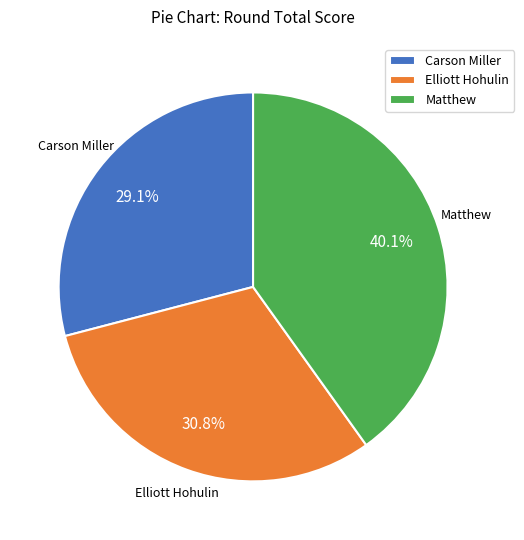

Combined, do Elliott Hohulin and Matthew account for over 50%?

Yes